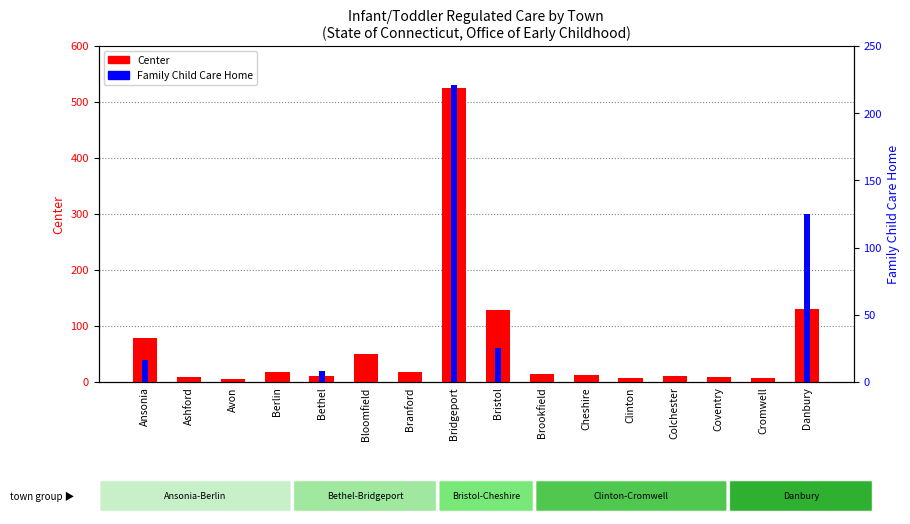

Rank the series by their average value, from highest to lowest.

Center, Family Child Care Home